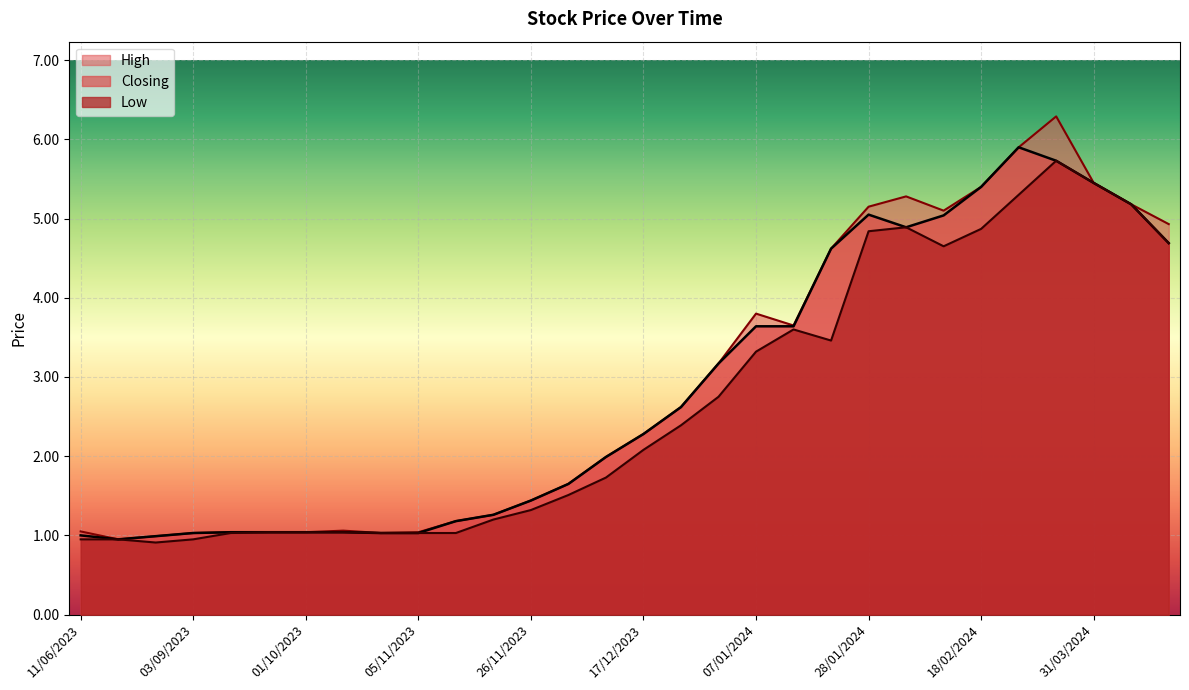

What is the smallest value displayed?

0.9